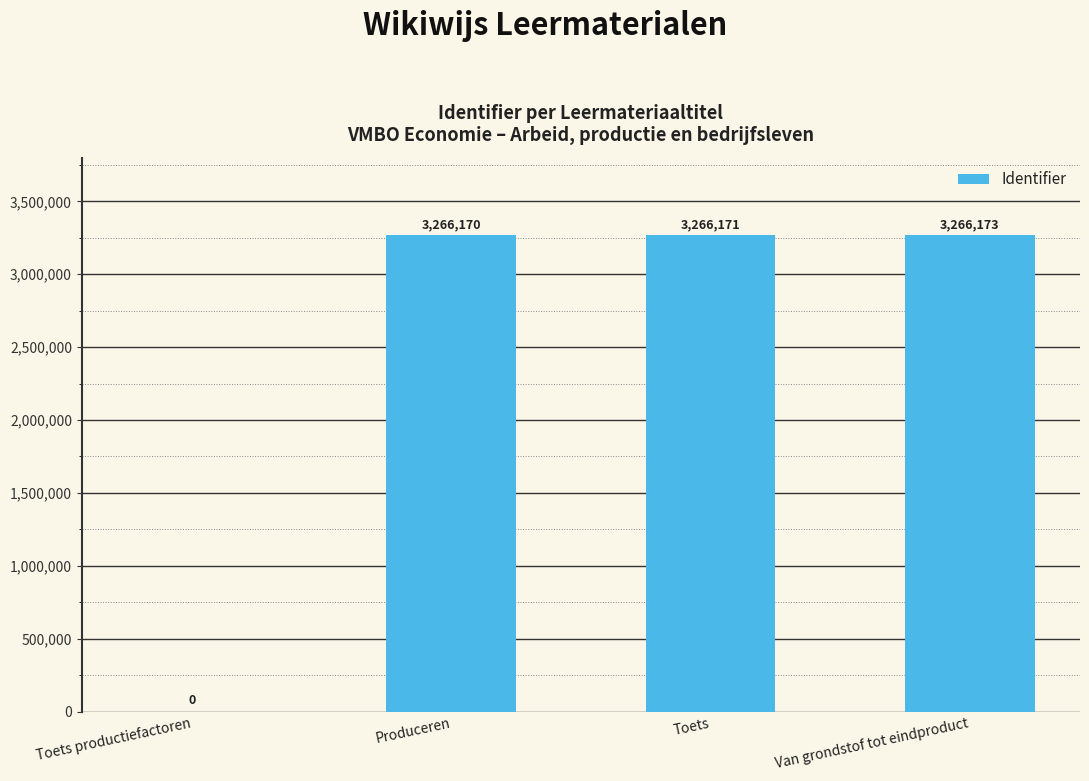

How many positive values are there?

3